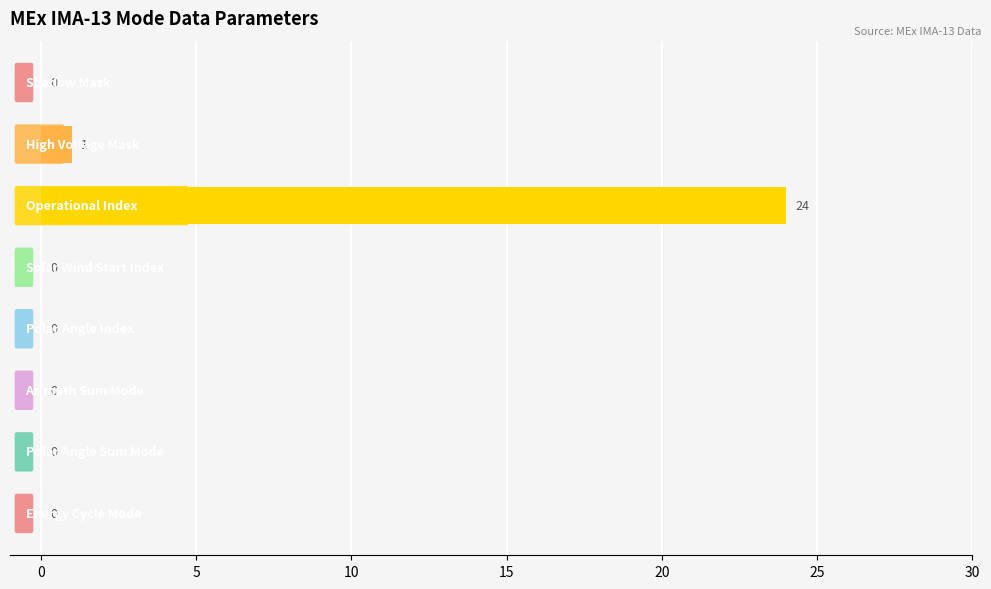

What is the sum of all values?

25